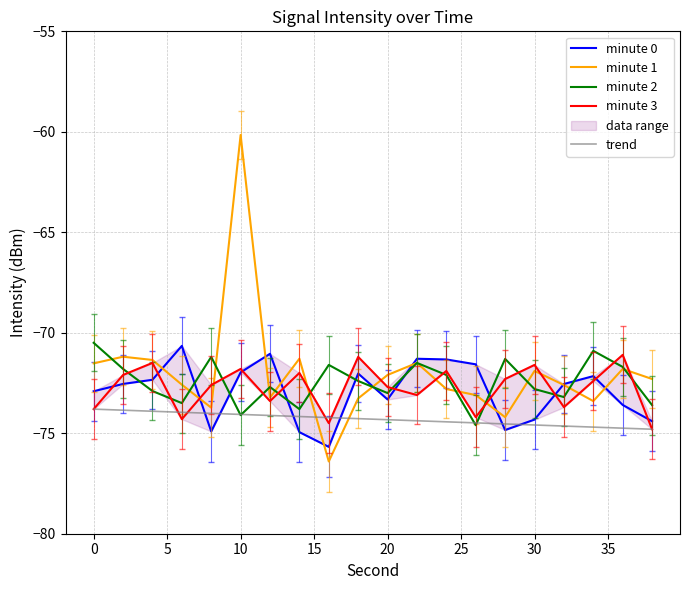

How many data points does each series have?

20